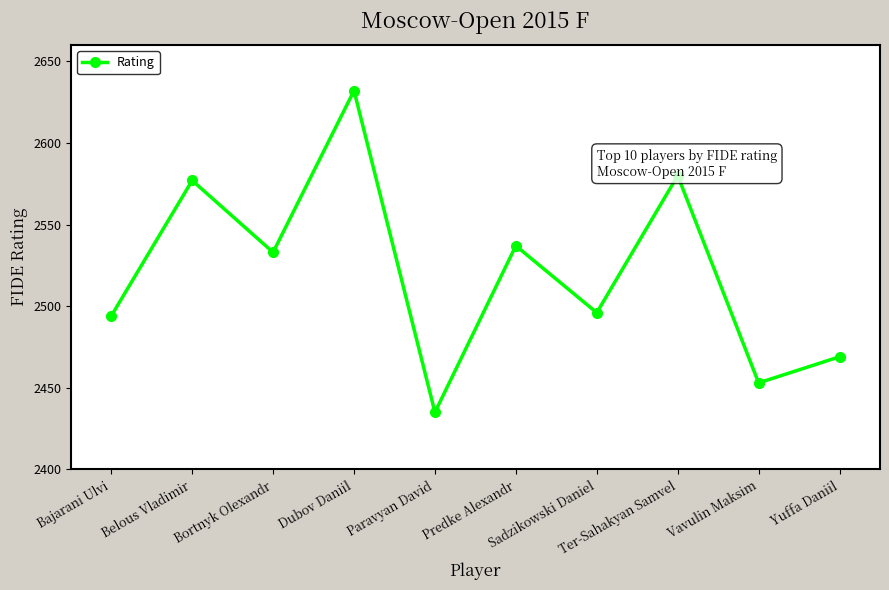

Count the number of categories in the chart.

10